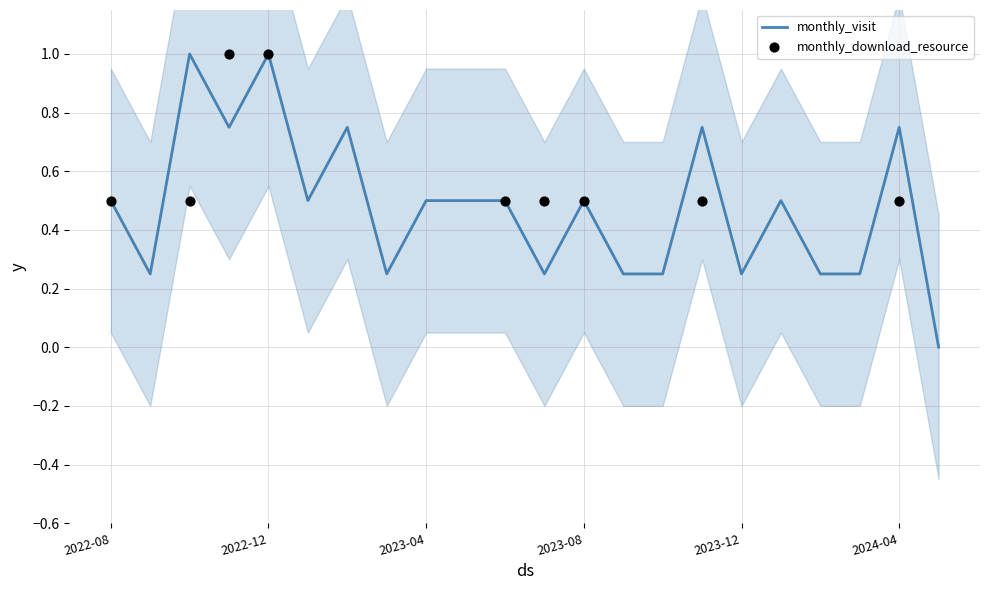

Which has a higher value, 2023-03 or 2023-08?

2023-08